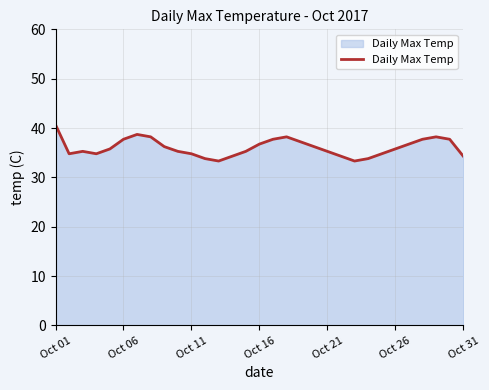

What is the minimum value shown in the chart?

33.3